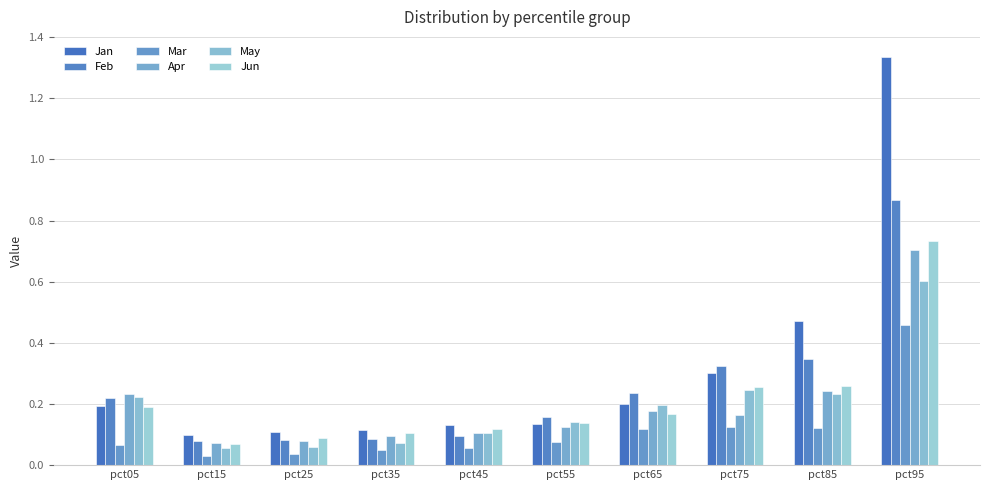

Which series has the widest spread of values?

Jan